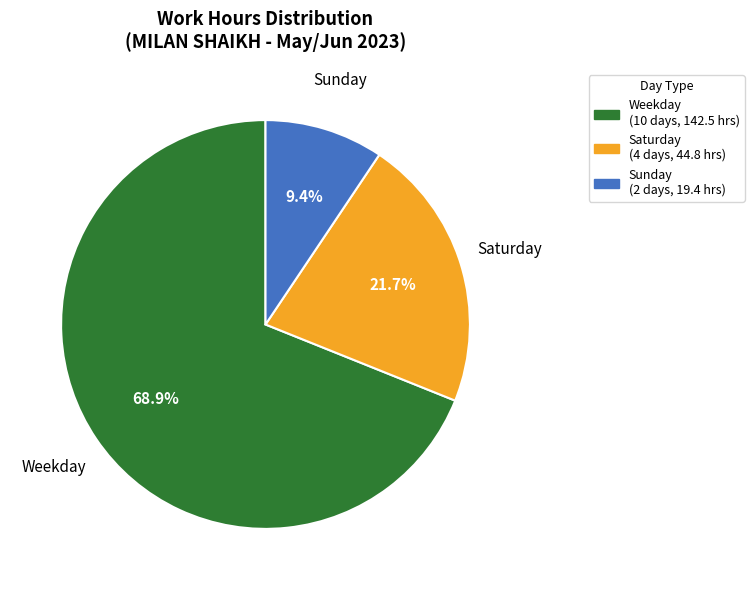

Is there a majority slice in this chart?

Yes